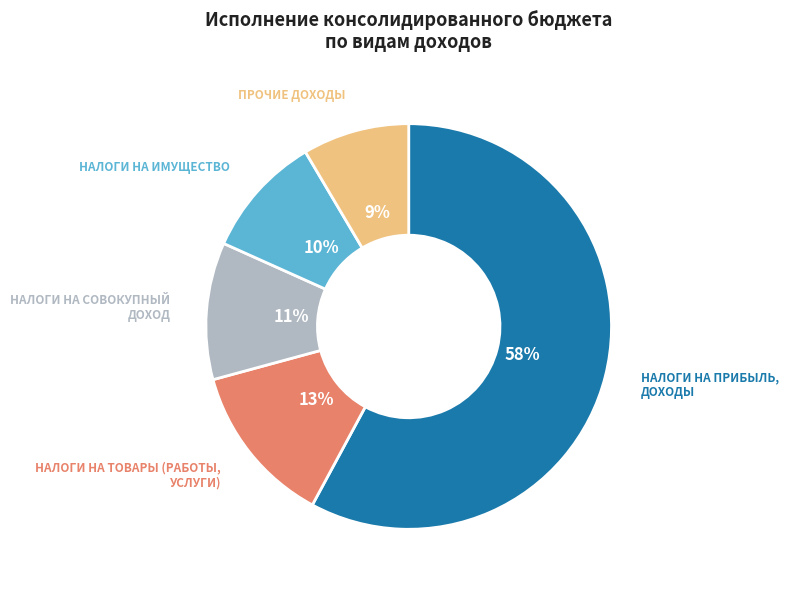

To the nearest percent, what is the average slice percentage?

20%